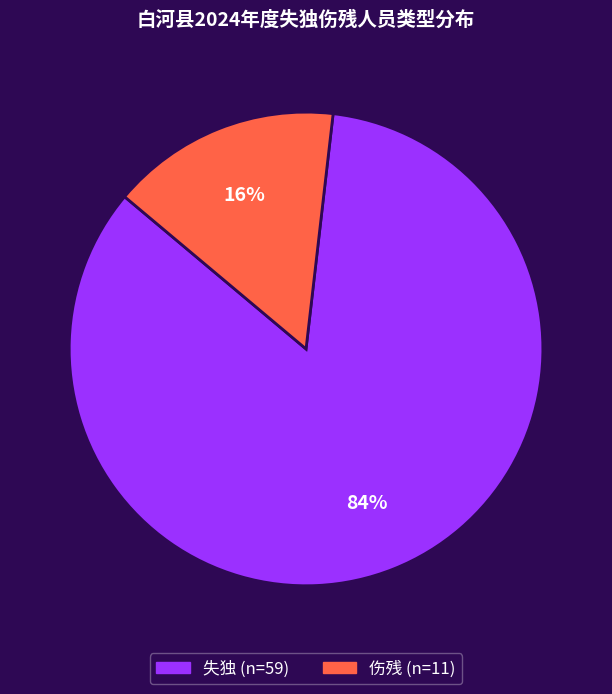

What percentage is the 伤残 slice, to the nearest percent?

16%